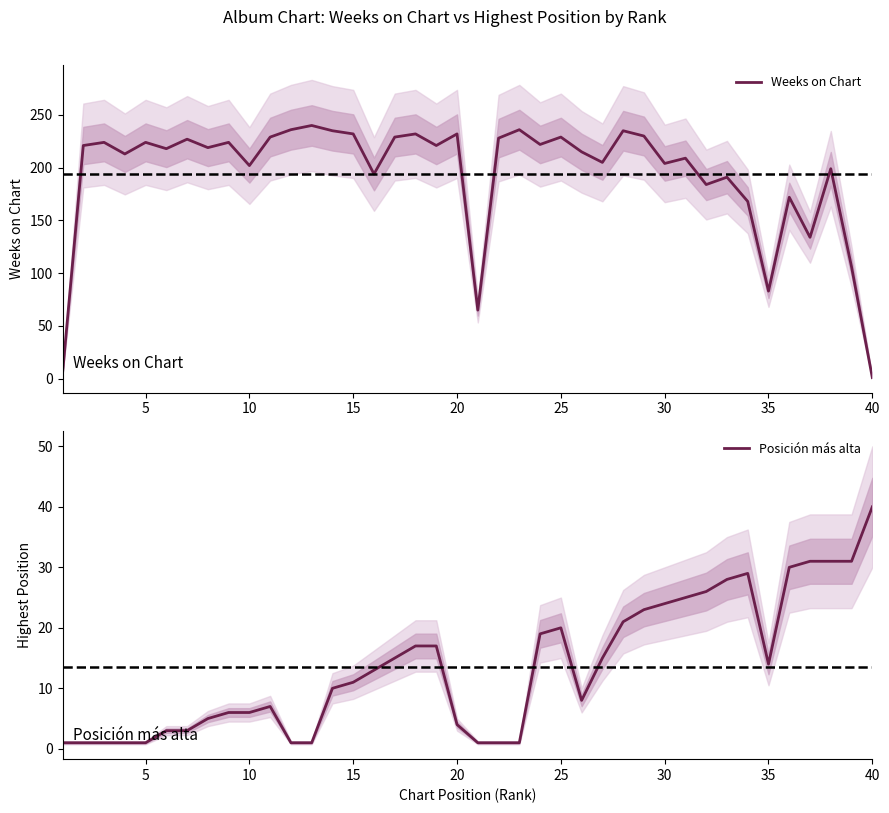

Which category has the lowest value in the Weeks on Chart series?

40